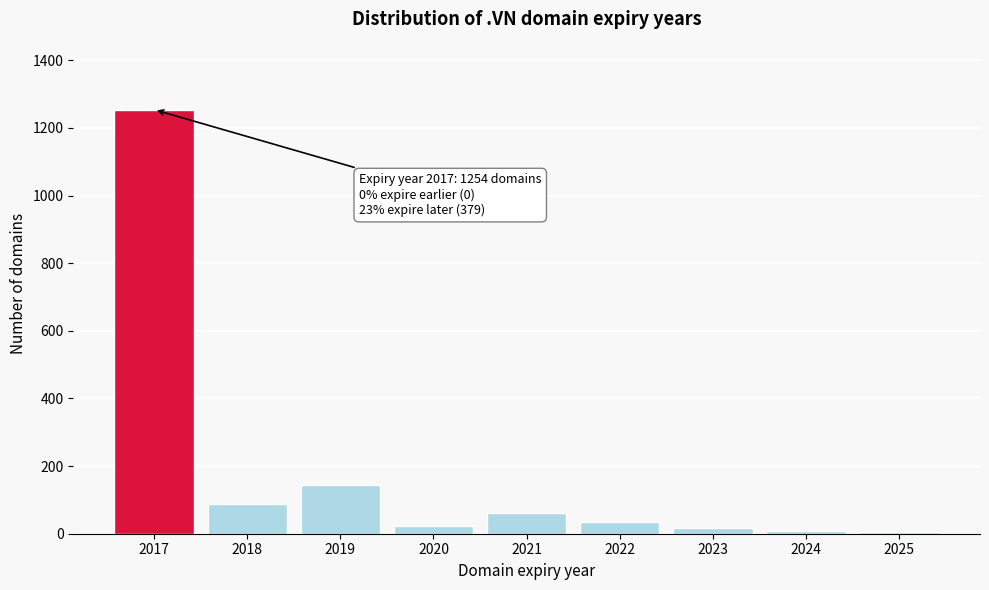

What is the sum of all values?

1633